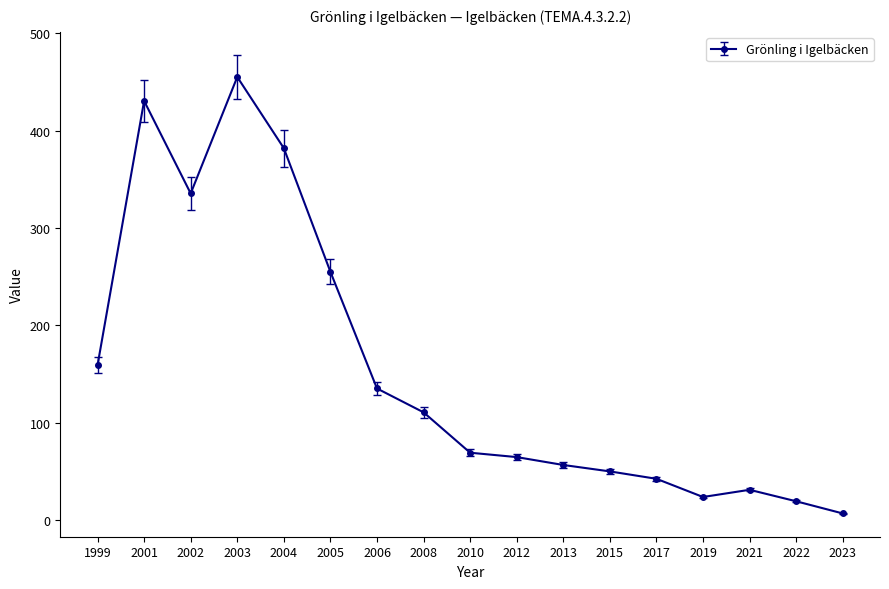

Between 2012 and 2005, which is larger?

2005